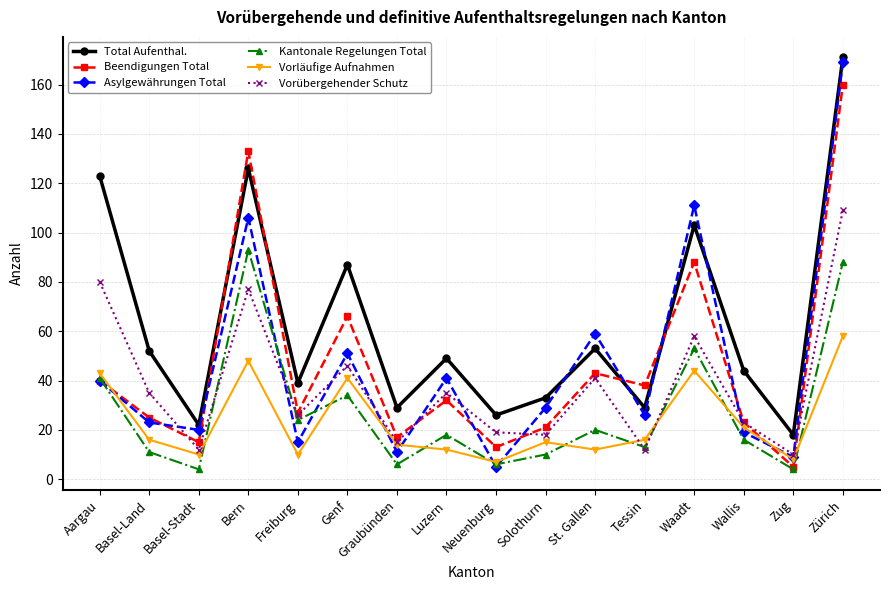

Does the chart have visible grid lines?

Yes